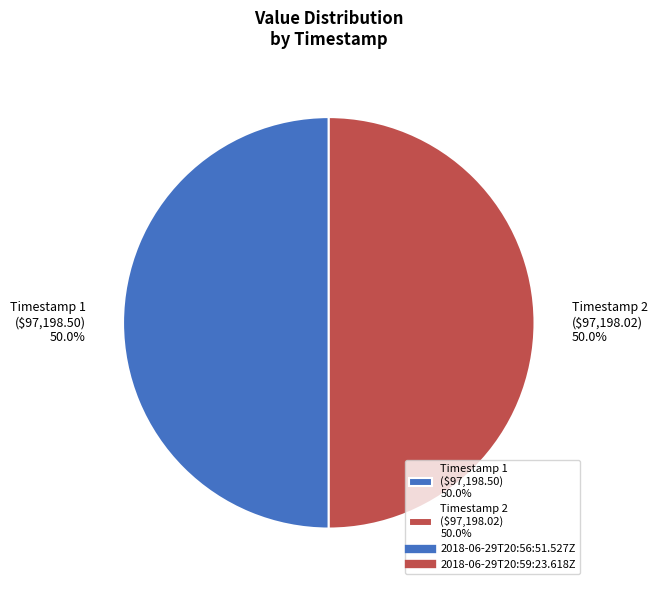

How many slices are in this pie chart?

2